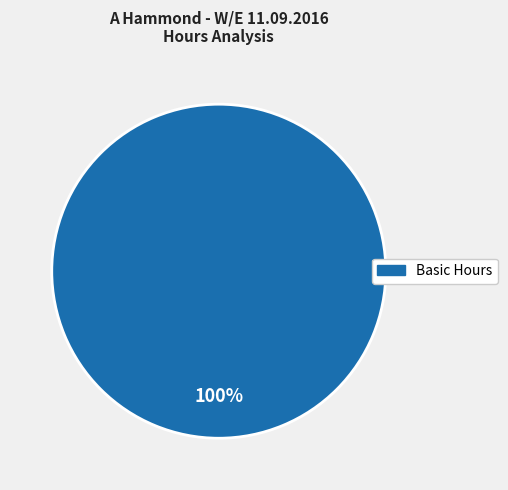

Is there any slice that represents more than half of the pie?

Yes